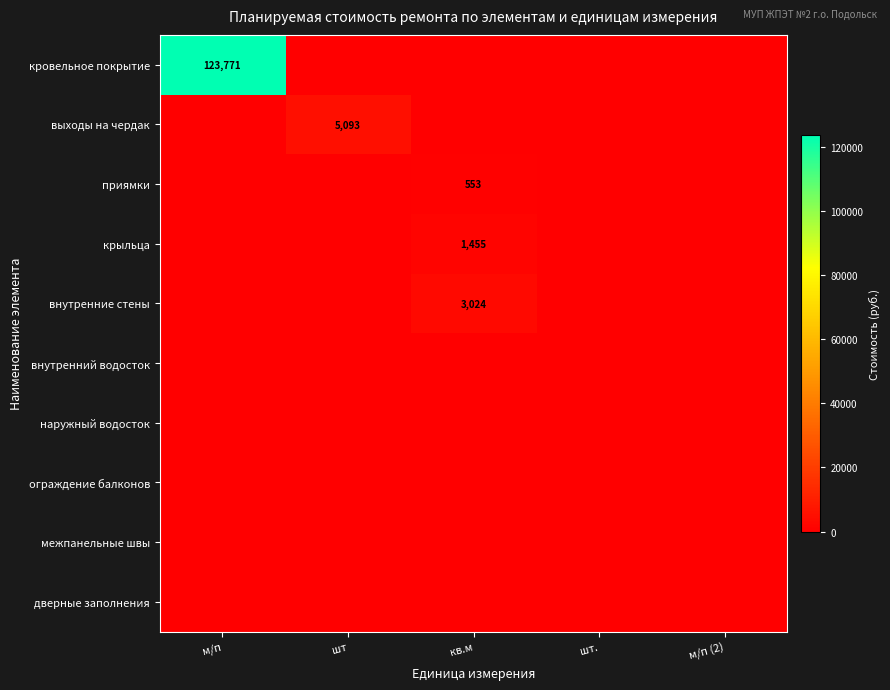

Rank the categories by выходы на чердак value from highest to lowest.

шт, м/п, кв.м, шт., м/п (2)